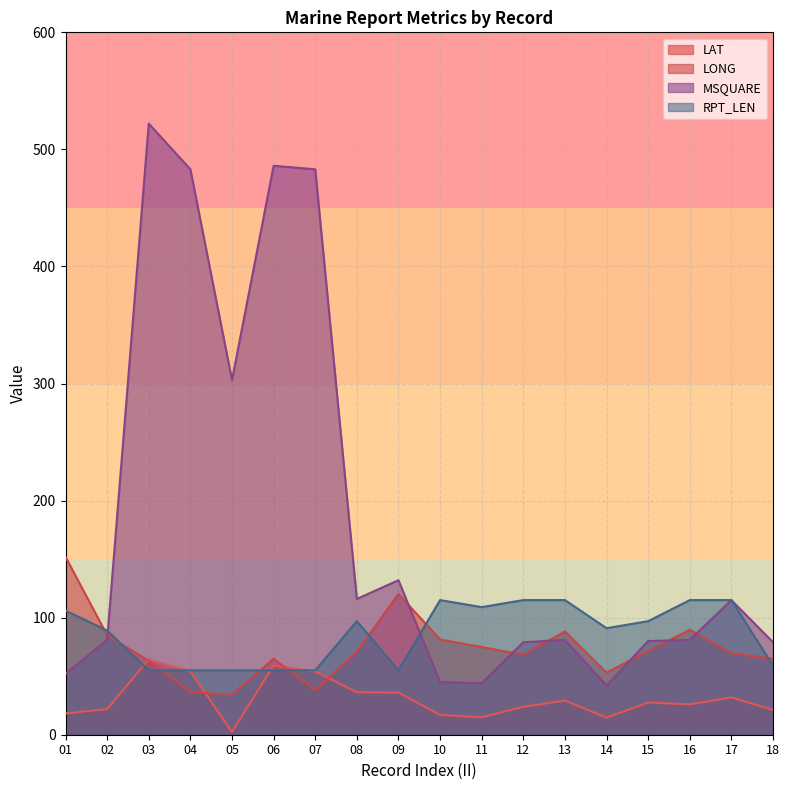

At which category does RPT_LEN reach its first local valley?

09